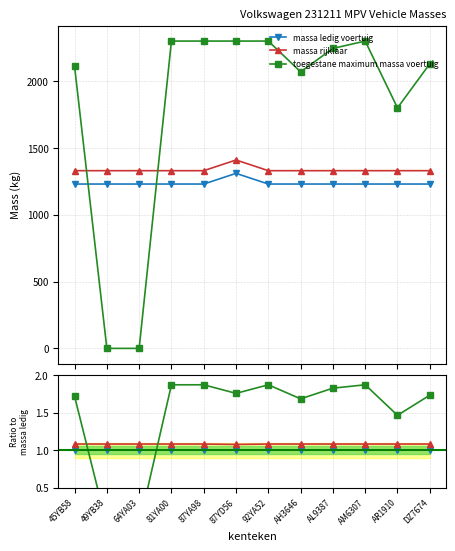

Which has a higher value, AR1910 or AM6307?

AR1910